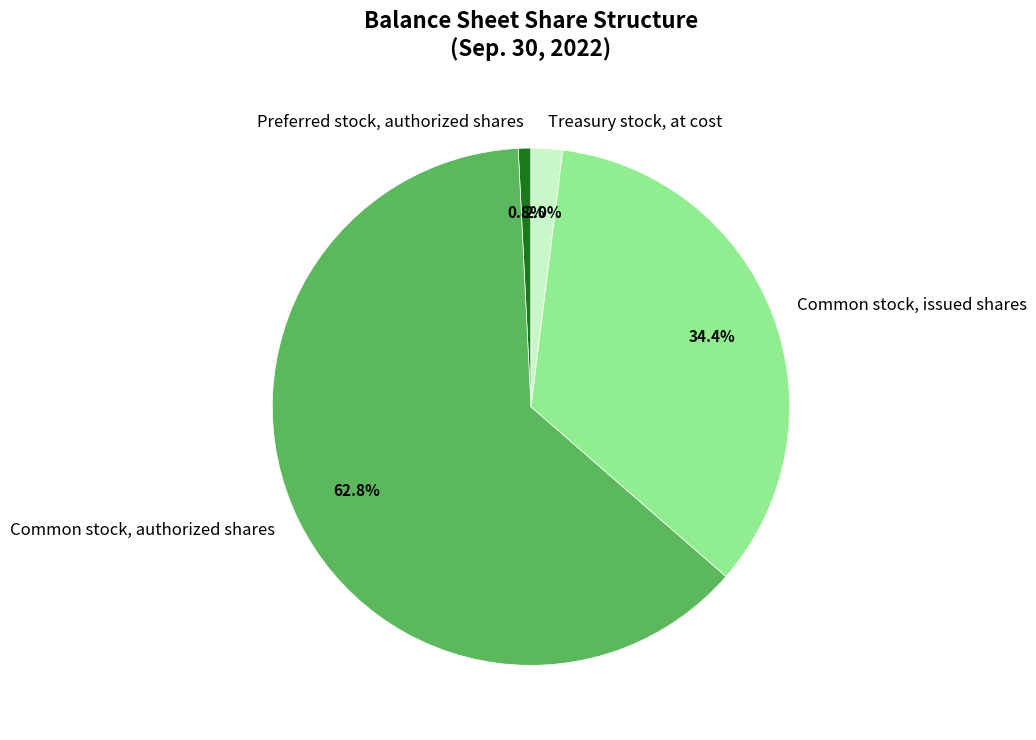

Is the sum of Common stock, issued shares and Treasury stock, at cost greater than half?

No